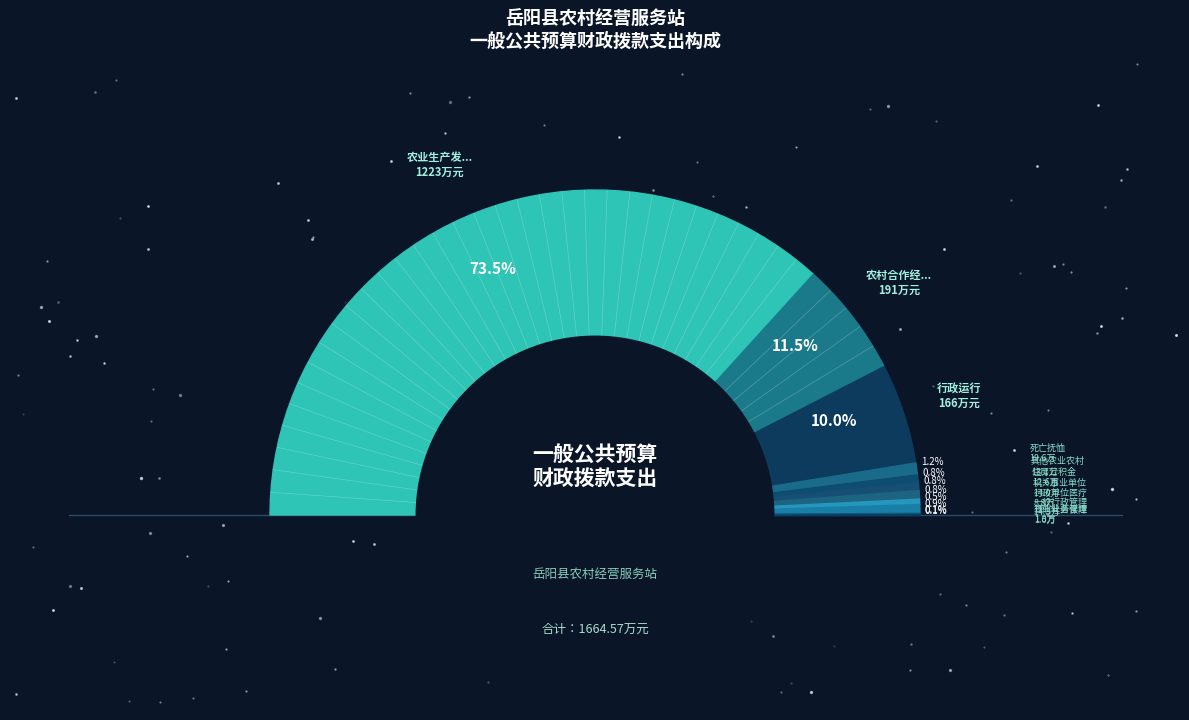

What is the largest slice in the pie chart?

农业生产发展